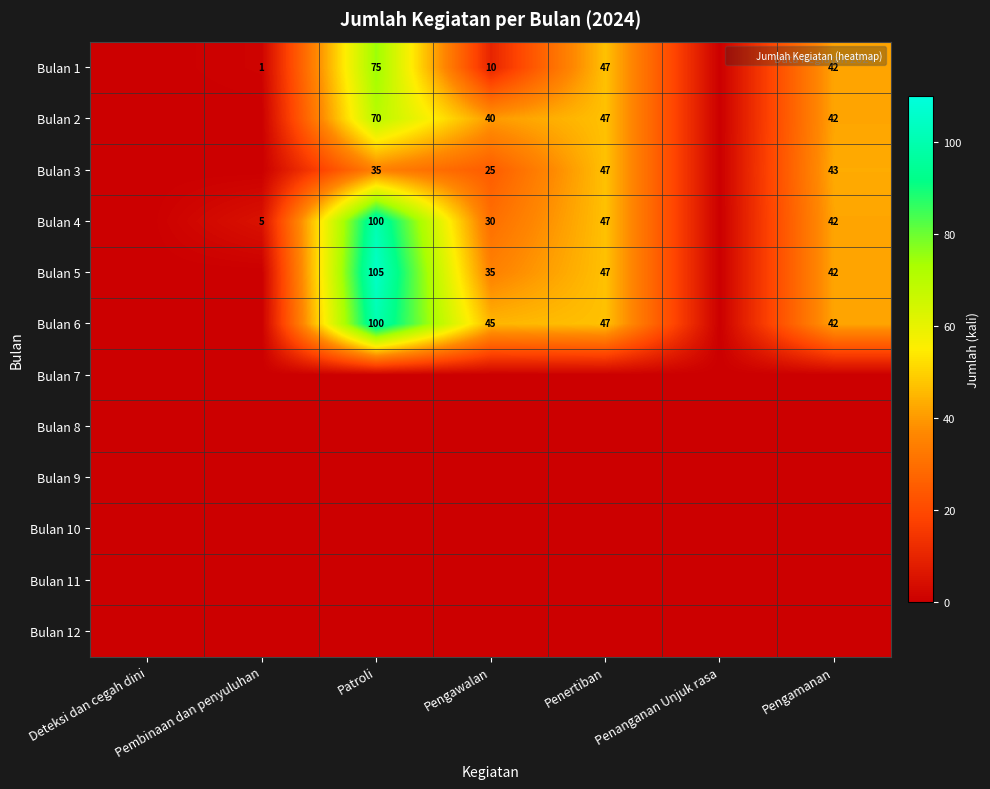

How many values in the Bulan 2 series exceed 40?

3